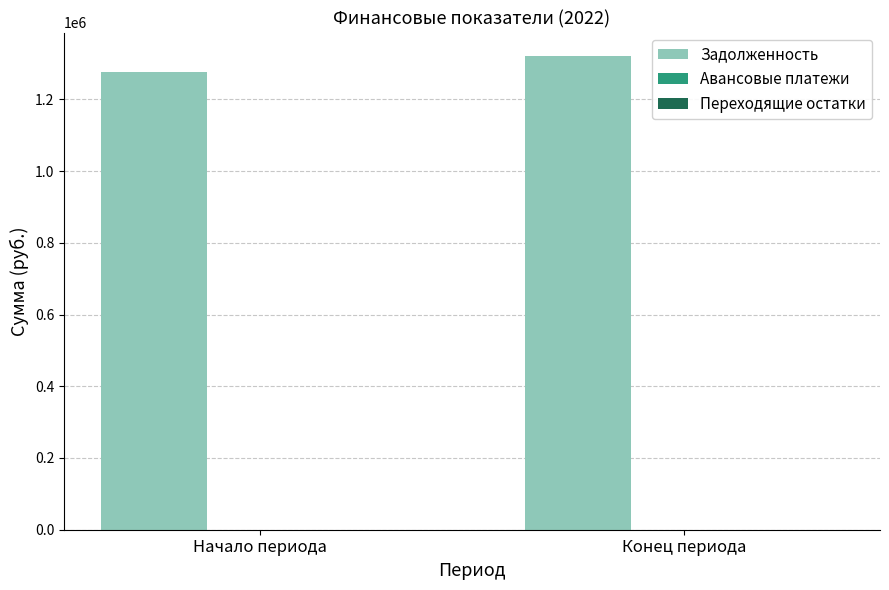

What position from the left is Начало периода?

1